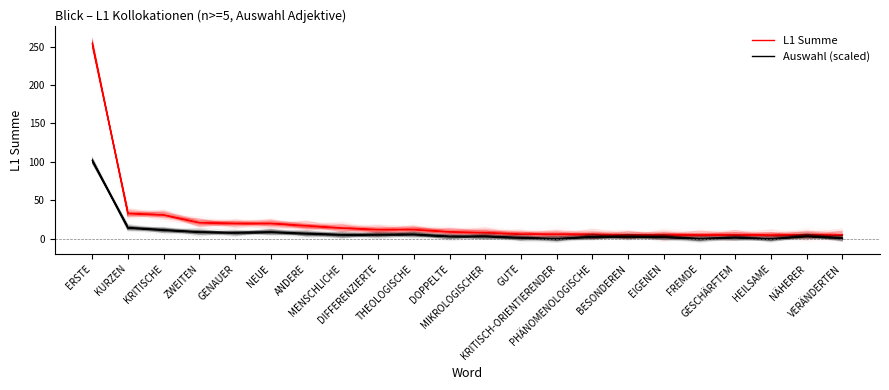

What is the average value of the L1 Summe series?

22.9